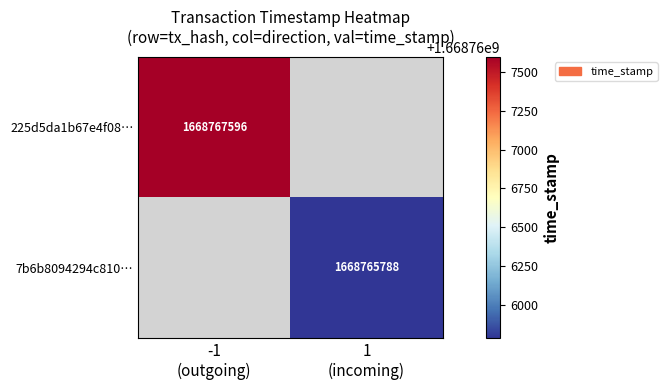

How many values in 7b6b8094294c810… are above zero?

1